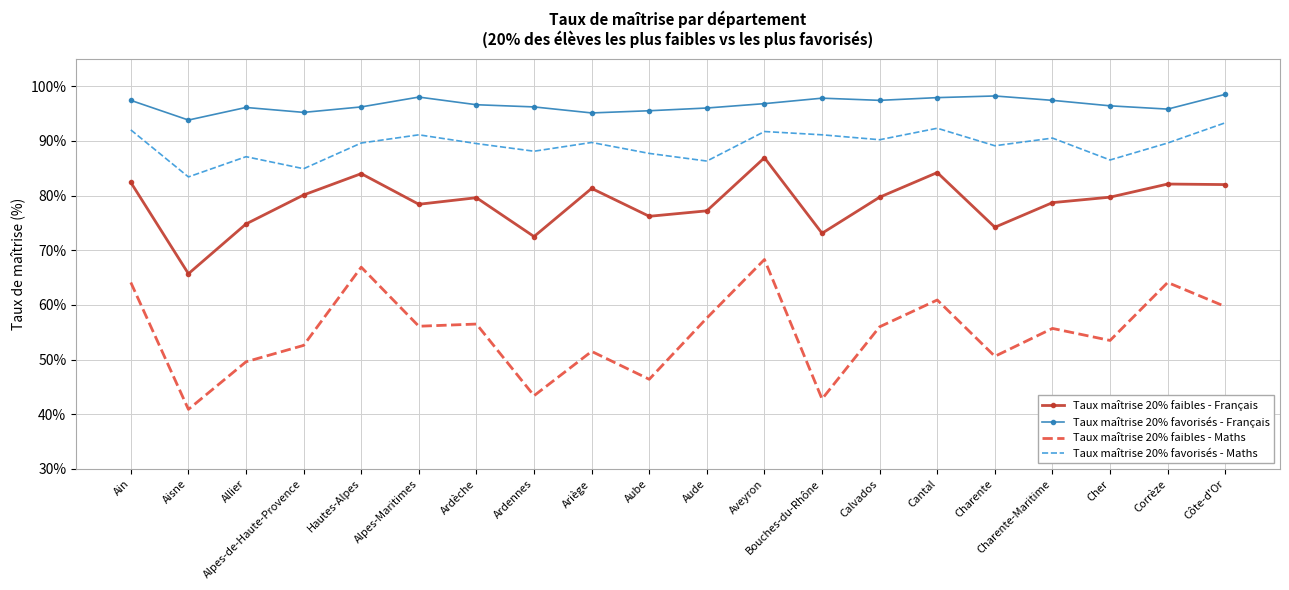

True or false: Taux maîtrise 20% faibles - Français and Taux maîtrise 20% favorisés - Maths intersect in this chart.

False